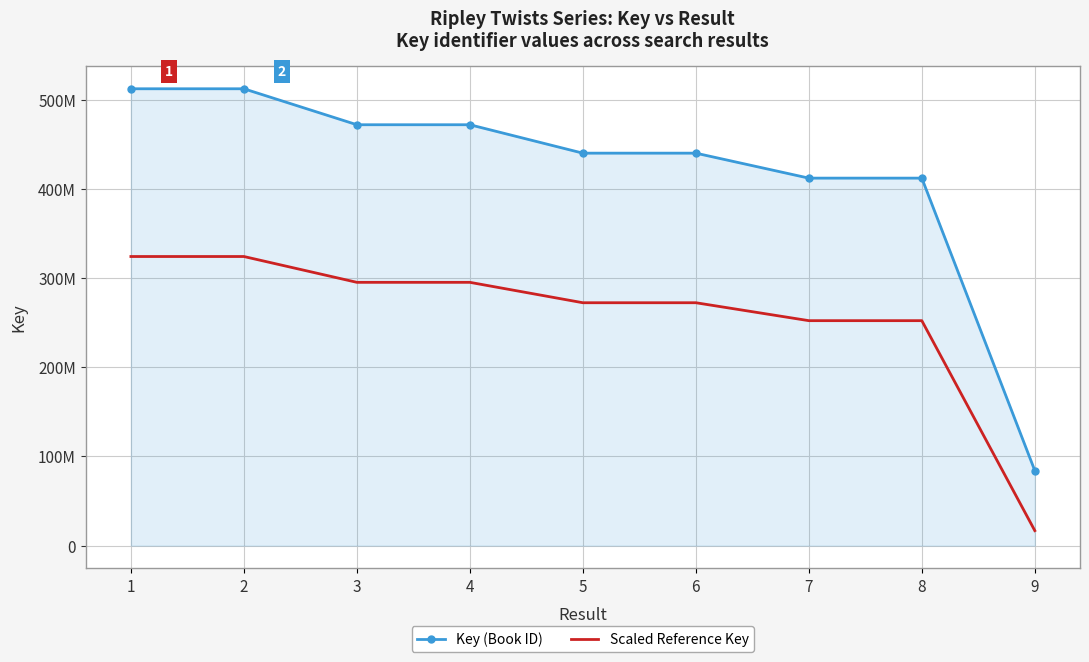

What is the value of the Key (Book ID) point at the 1st from the left?

512035301.0